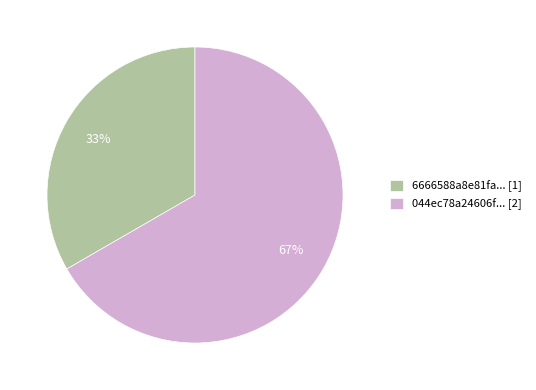

Does any single category account for the majority?

Yes